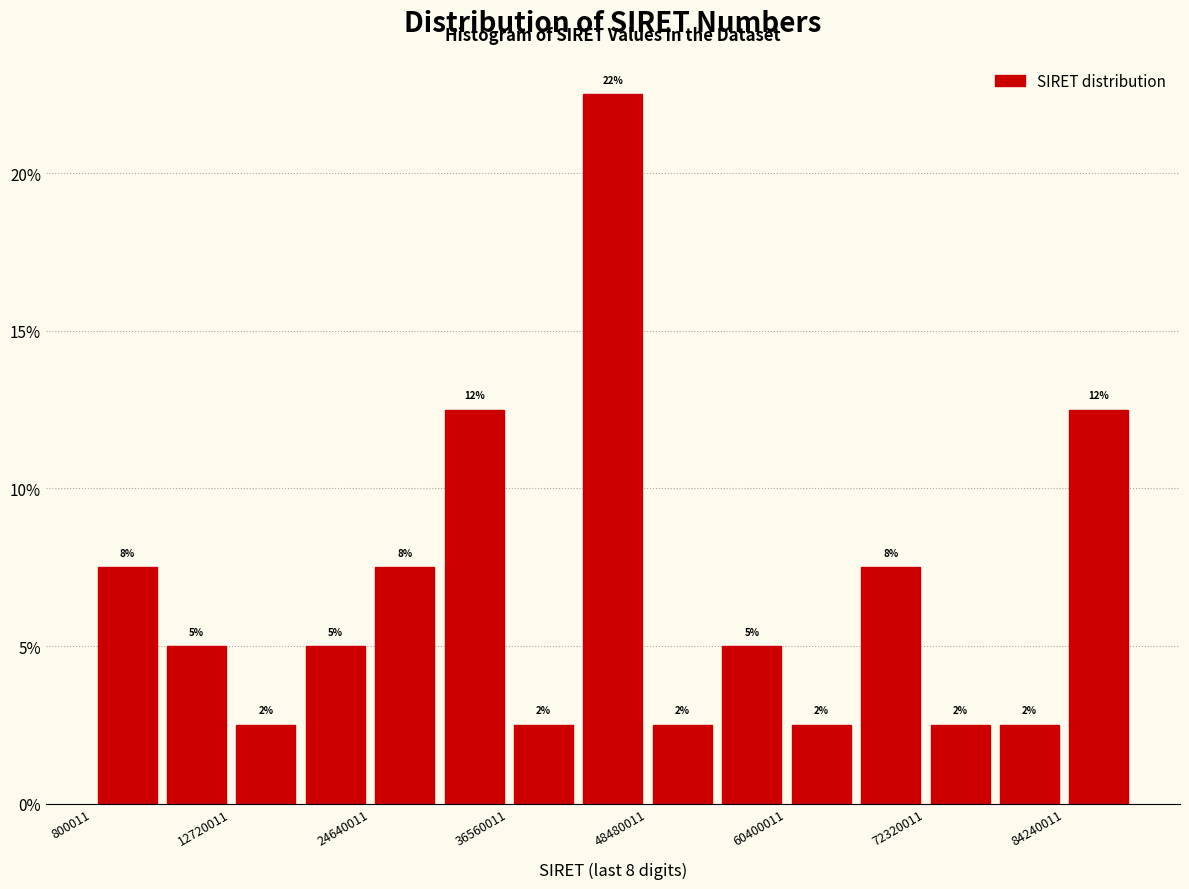

Around what value on the x-axis is the tallest bar? Give the approximate position of its centre, as read against the axis.

46000000